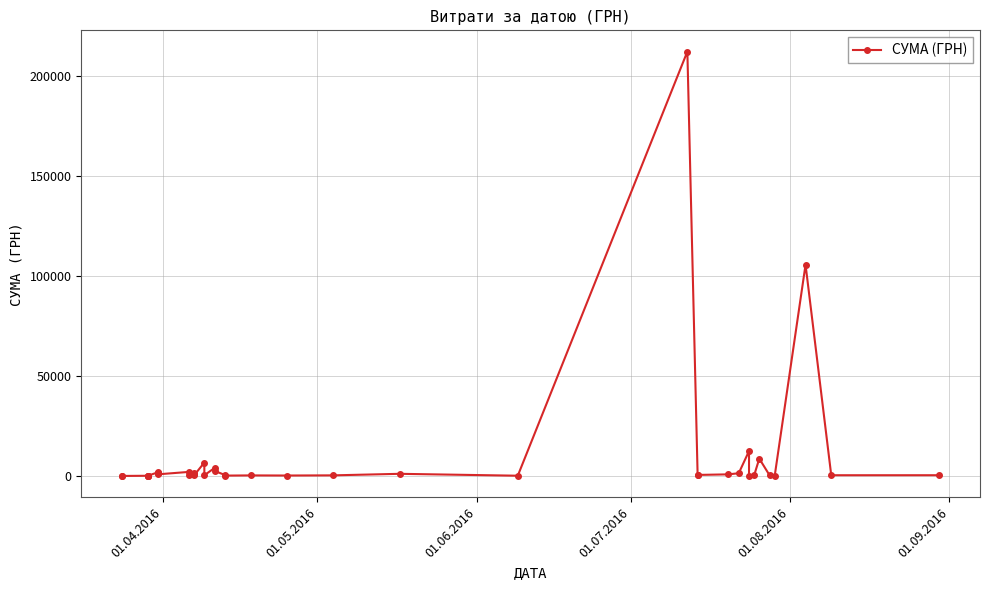

What is the sum of all values?

370931.7